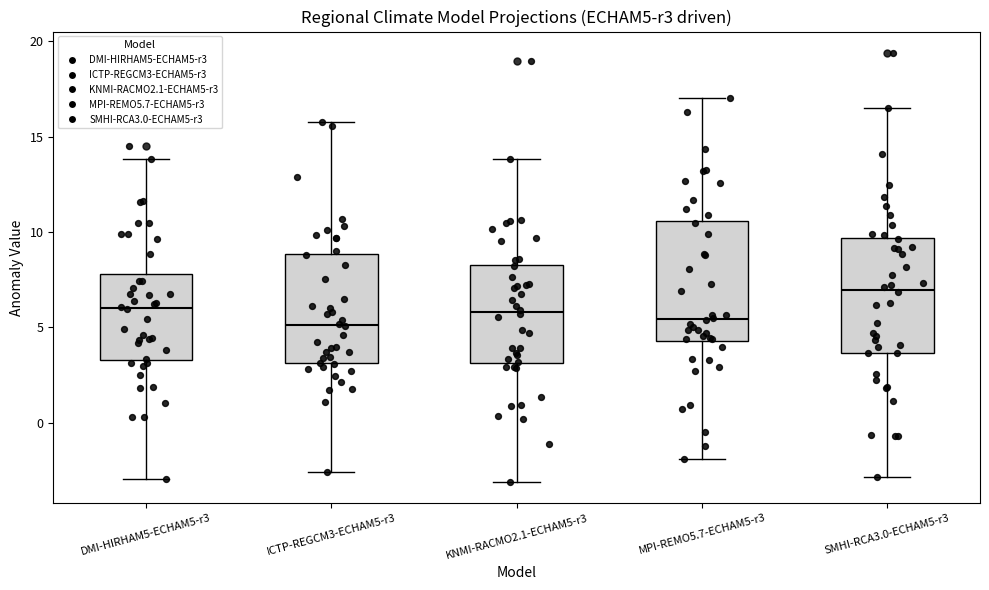

Reading left to right, transcribe this box plot: for each box, give where its median line is, the range the box spans, and where its two whiskers end, as read against the y-axis. The values are not printed on the chart, so give them approximately, as read against the axis.

DMI-HIRHAM5-ECHAM5-r3: median 6.0, box 3.5 to 8.0, whiskers -3.0 to 14.0
ICTP-REGCM3-ECHAM5-r3: median 5.0, box 3.0 to 9.0, whiskers -2.5 to 16.0
KNMI-RACMO2.1-ECHAM5-r3: median 6.0, box 3.0 to 8.5, whiskers -3.0 to 14.0
MPI-REMO5.7-ECHAM5-r3: median 5.5, box 4.5 to 10.5, whiskers -2.0 to 17.0
SMHI-RCA3.0-ECHAM5-r3: median 7.0, box 3.5 to 9.5, whiskers -3.0 to 16.5